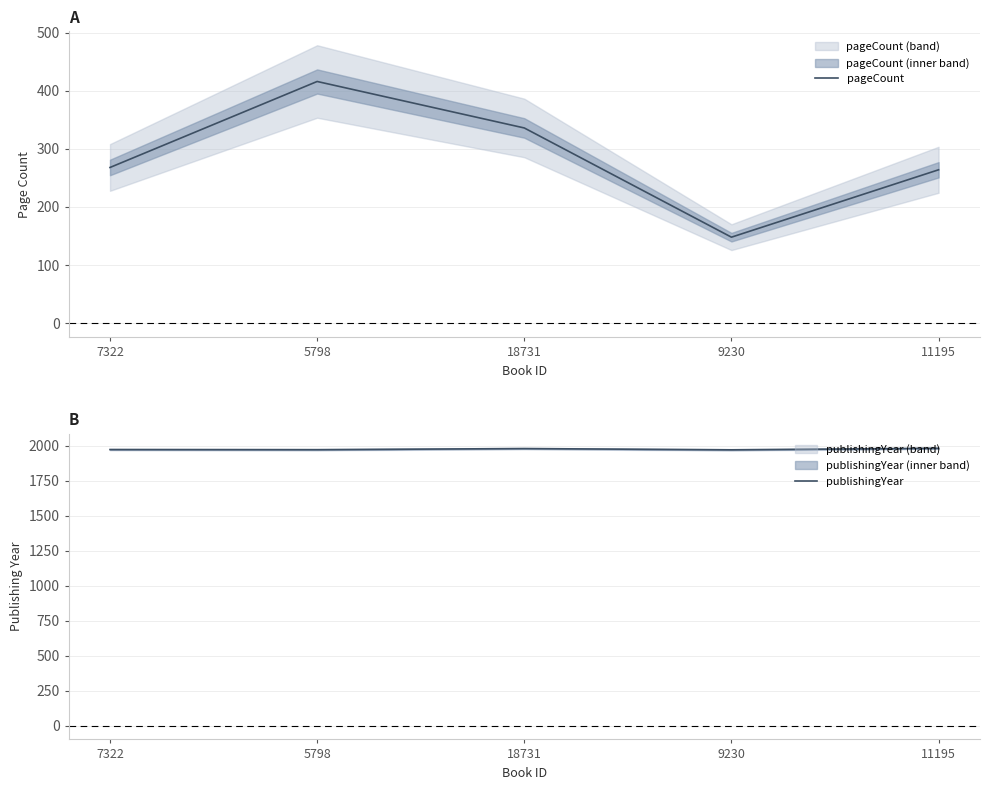

What is the approximate value of pageCount at 11195?

264